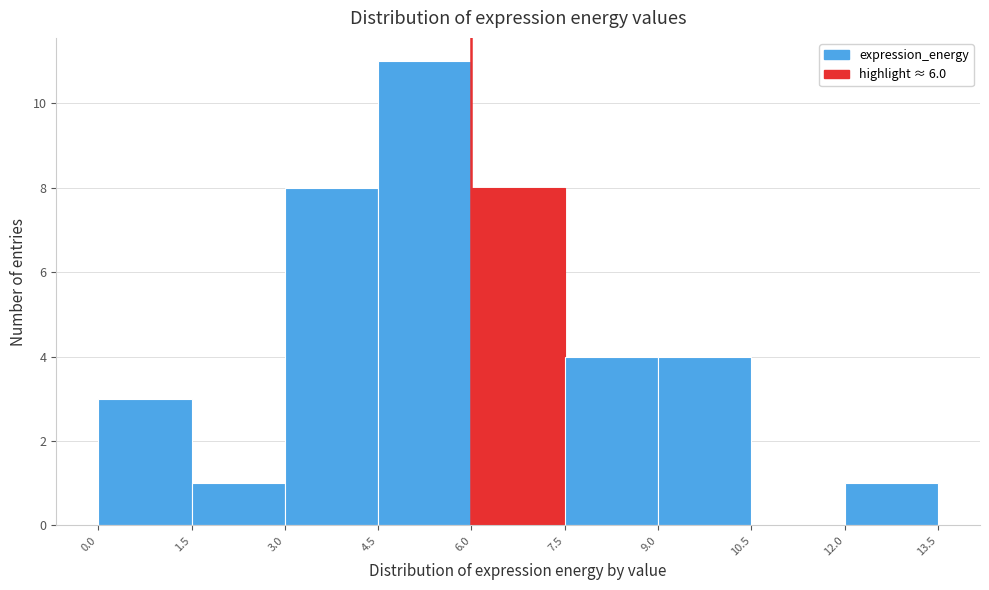

Over which range of the x-axis is the bar tallest?

4.5 to 6.0